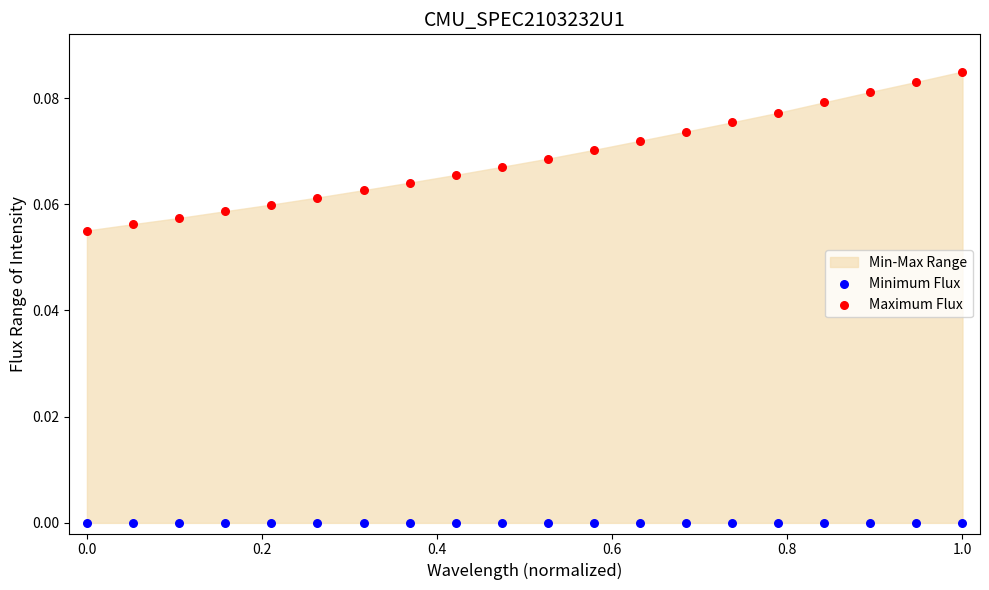

Which series contains the highest Y value?

Maximum Flux